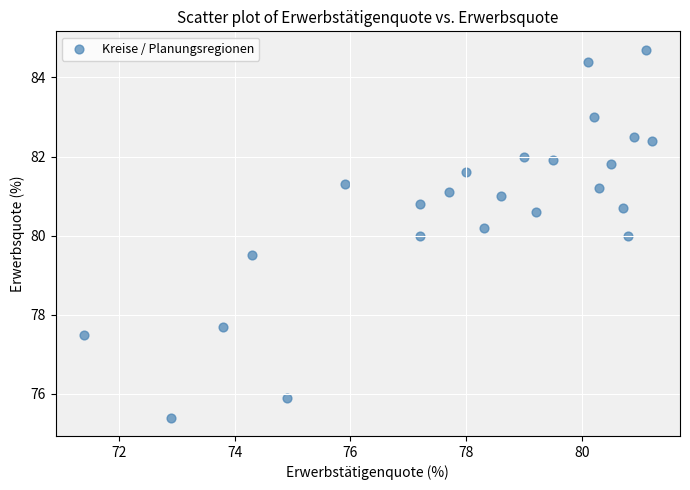

What is the range of Y values (max minus min)?

9.3